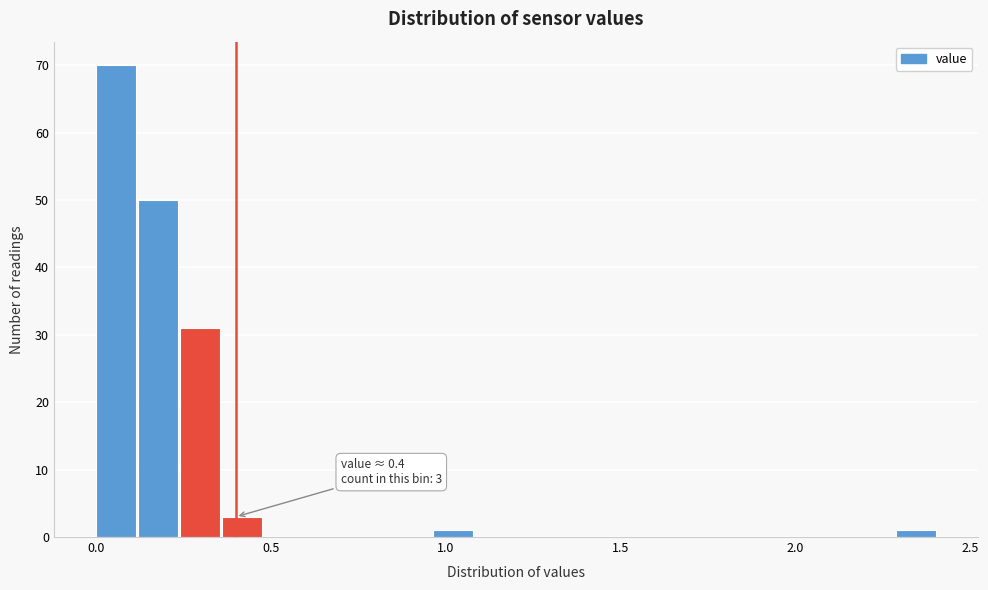

Read against the x-axis, roughly where is the centre of the tallest bar?

0.05